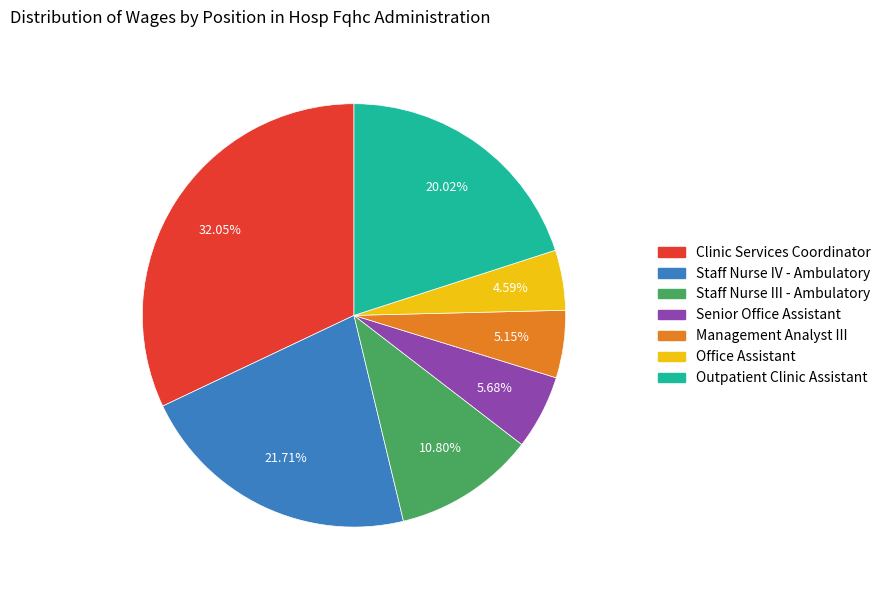

Which slice is the largest?

Clinic Services Coordinator